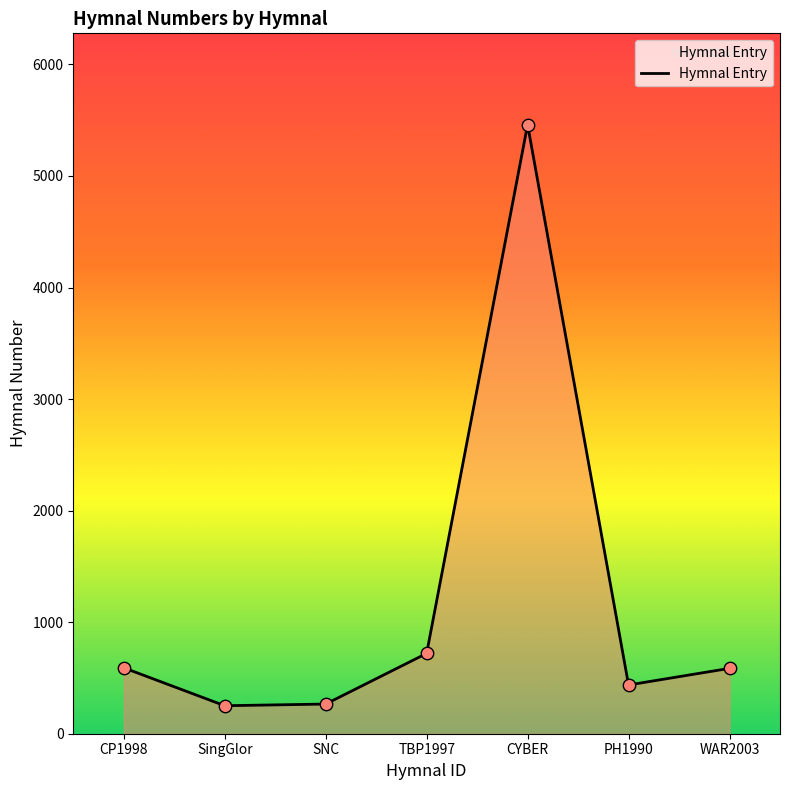

Which has a higher value, CYBER or PH1990?

CYBER